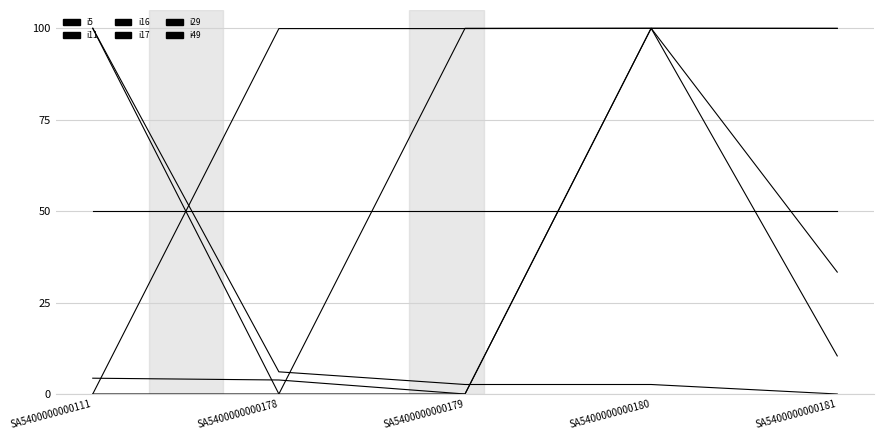

What is the difference between the highest and lowest values at SA5400000000180?

97.4